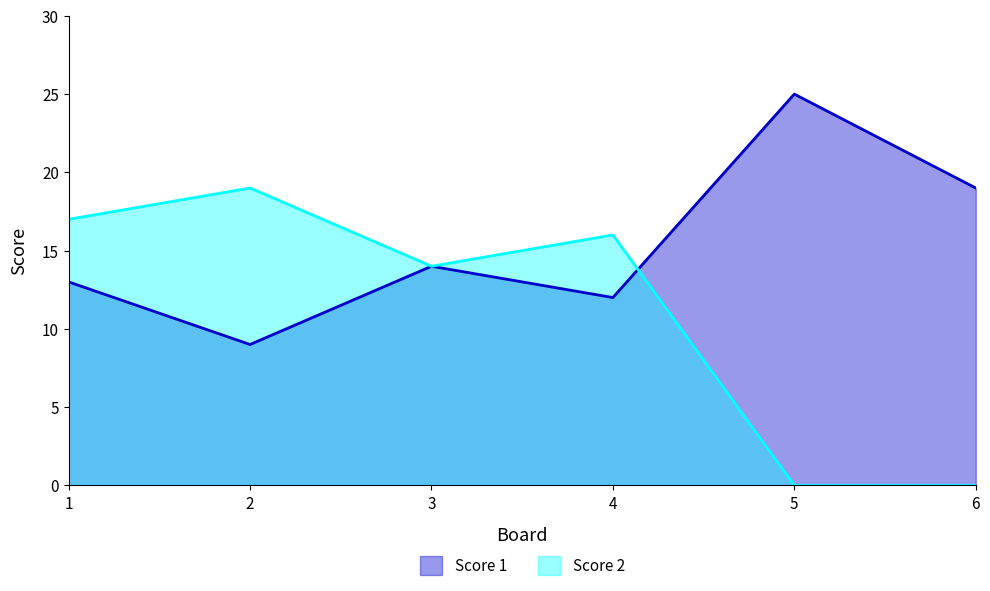

How many lines are shown in the chart?

2